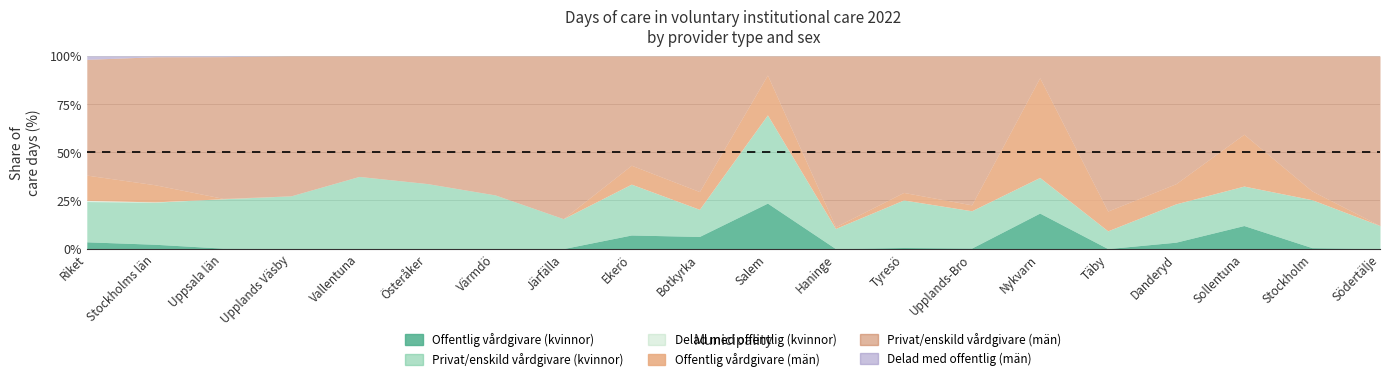

Between Tyresö and Nykvarn, which series saw the biggest shift?

Privat/enskild vårdgivare (män)